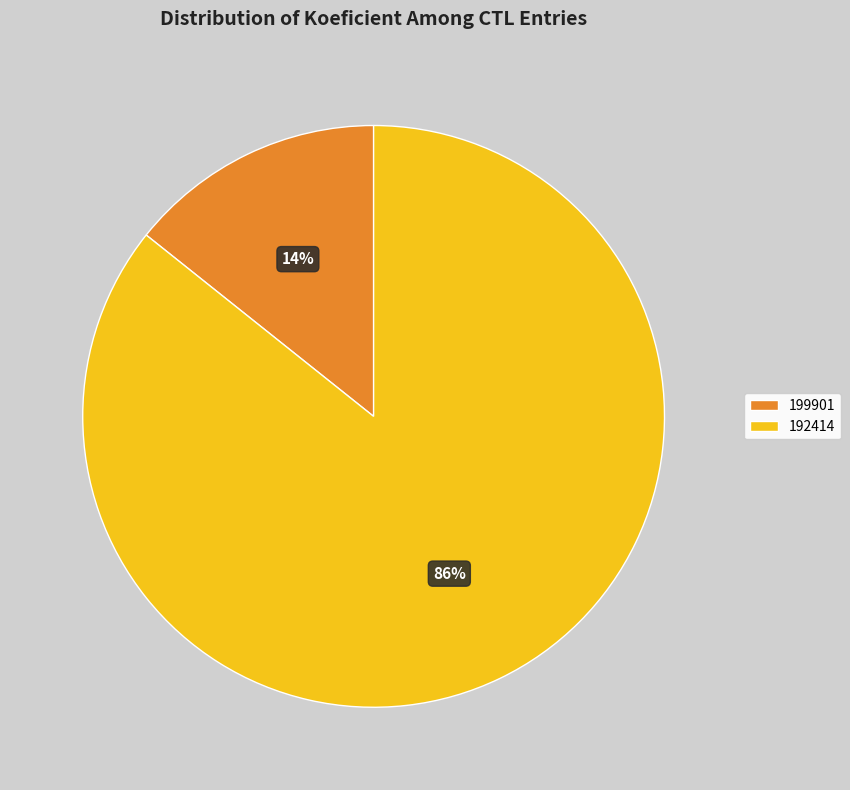

True or false: 192414 accounts for 86% of the total.

True